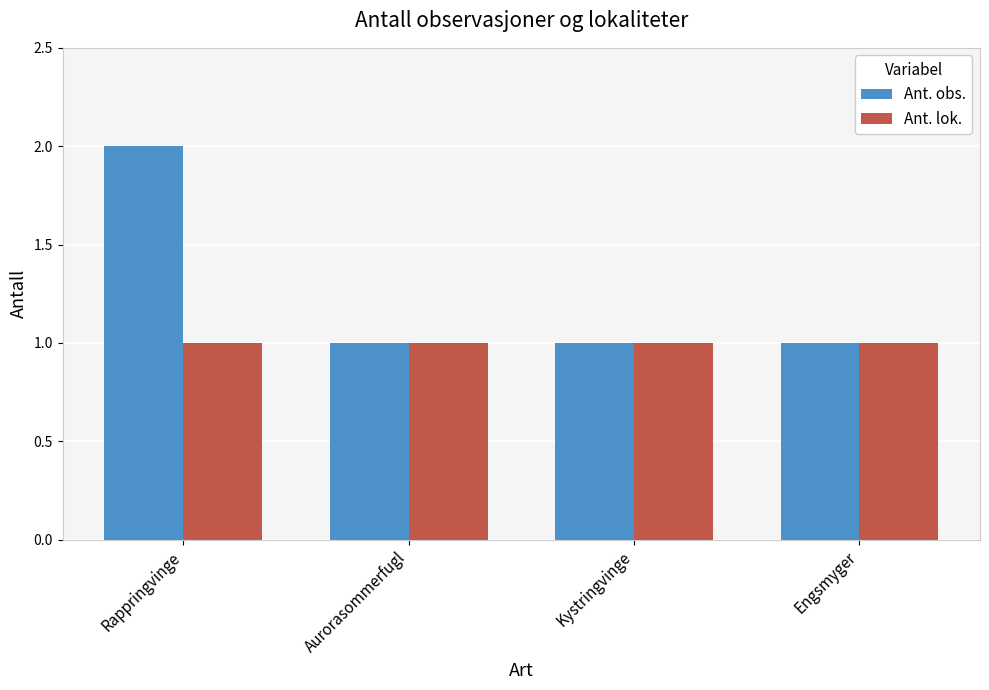

What is the label of the 3rd bar from the left?

Kystringvinge